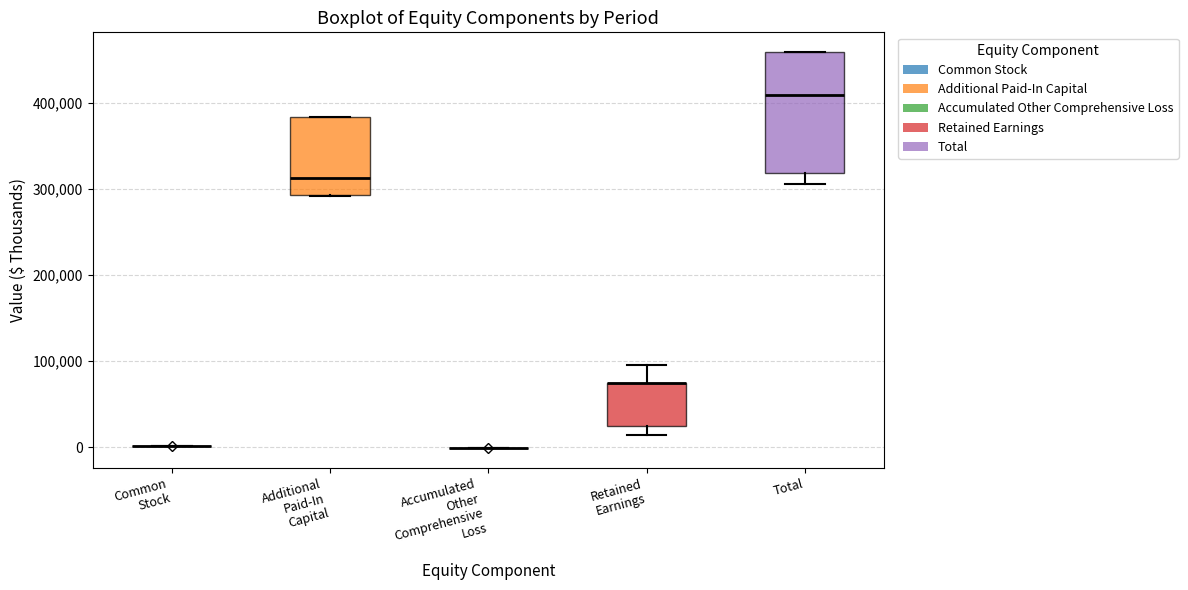

Comparing the boxes themselves (not the whiskers), which one is the tallest?

Total